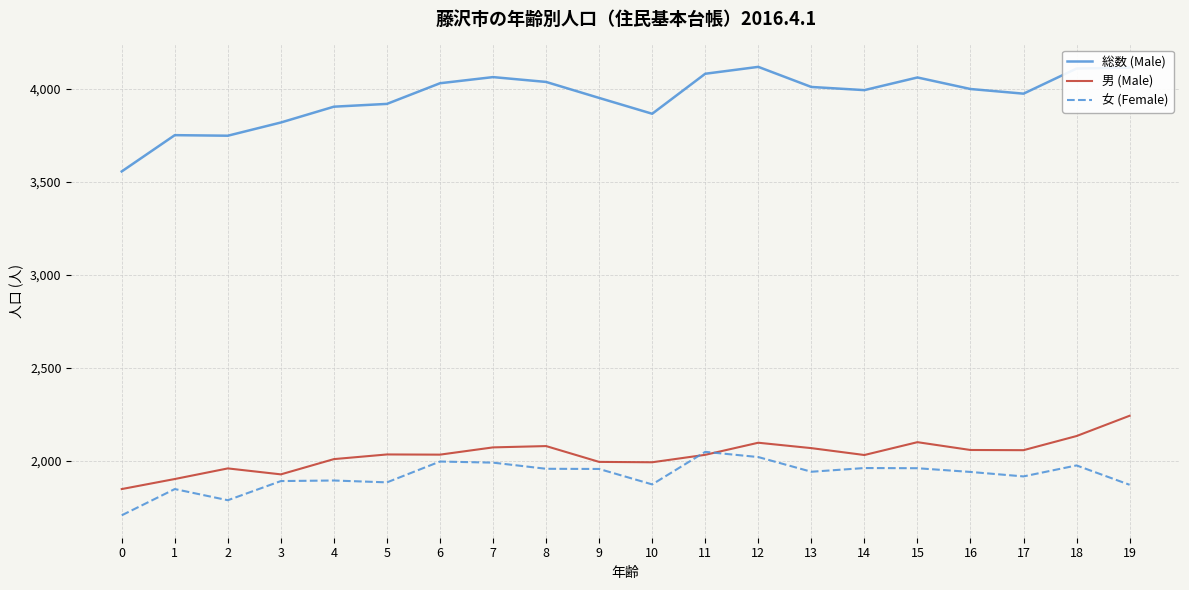

What is the maximum value shown in the chart?

4117